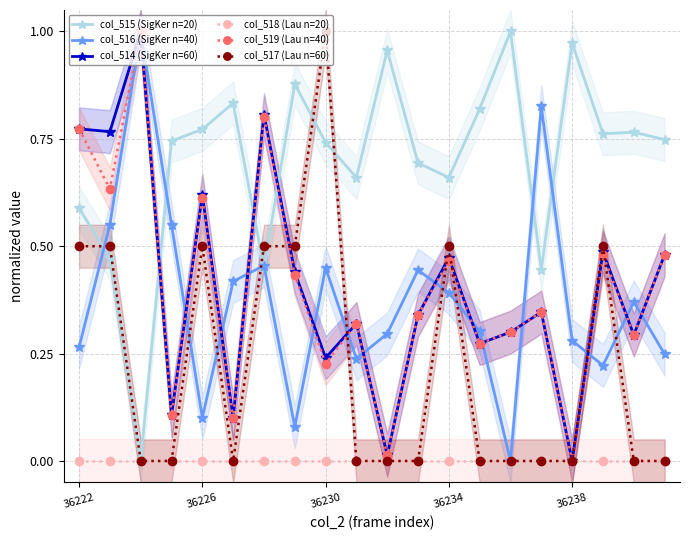

What value does the col_516 (SigKer n=40) series have at 17?

0.2